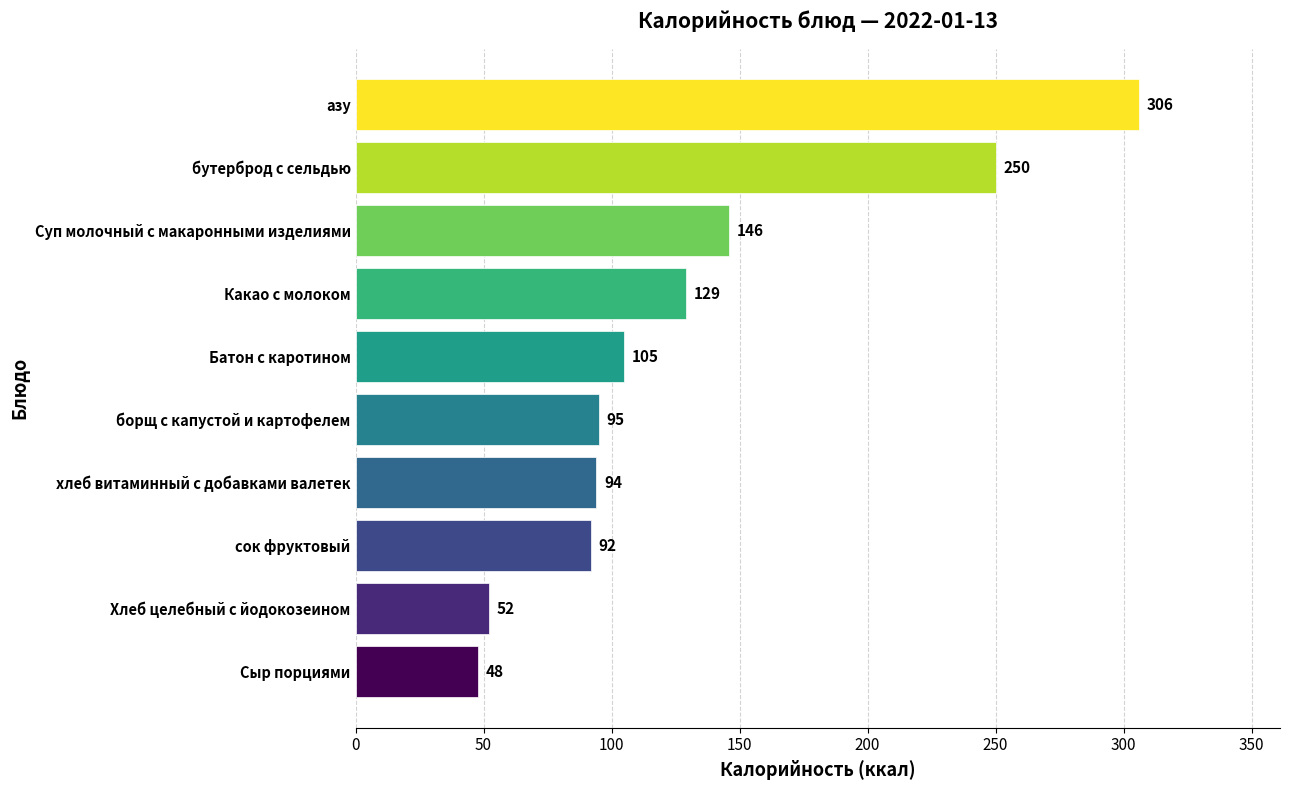

Reading bottom to top, what are all the values shown in this chart?

Сыр порциями=48	Хлеб целебный с йодокозеином=52	сок фруктовый=92	хлеб витаминный с добавками валетек=94	борщ с капустой и картофелем=95	Батон с каротином=105	Какао с молоком=129	Суп молочный с макаронными изделиями=146	бутерброд с сельдью=250	азу=306